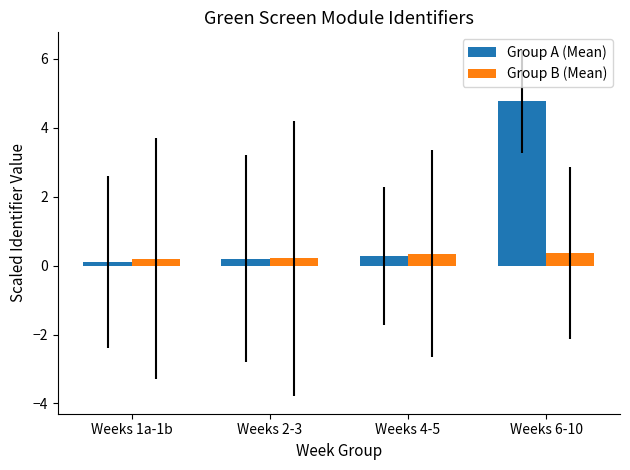

How many bars are there in total?

8